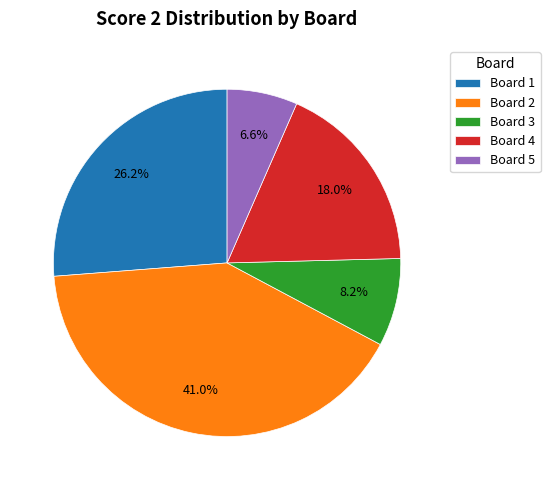

To the nearest percent, what is the combined percentage of Board 4 and Board 1?

44%